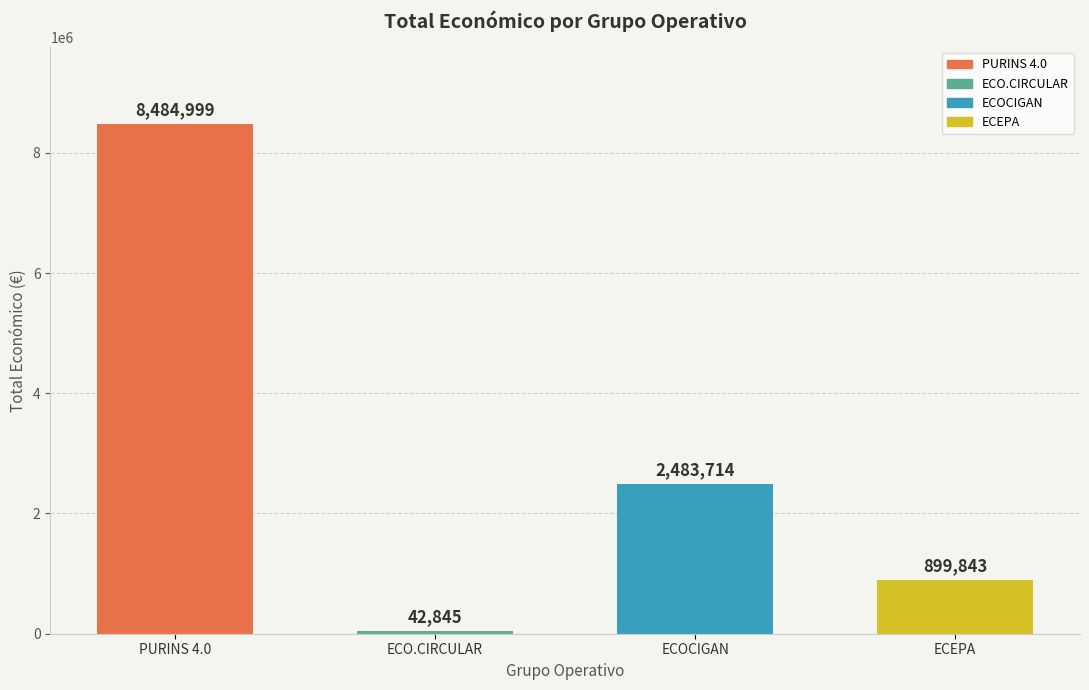

How many values are below 2483714?

2